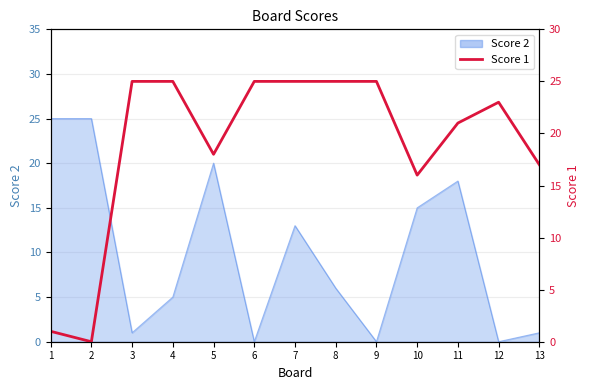

How many values are above zero?

12